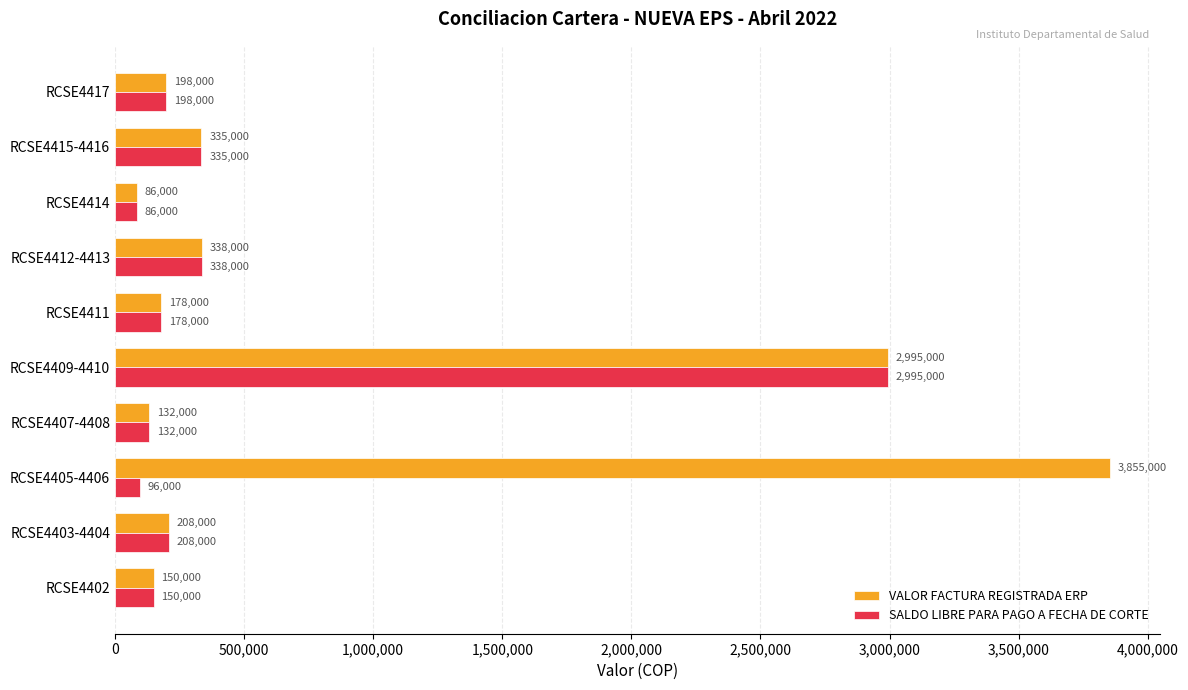

The value of SALDO LIBRE PARA PAGO A FECHA DE CORTE at RCSE4409-4410 is 4287525. True or false?

False